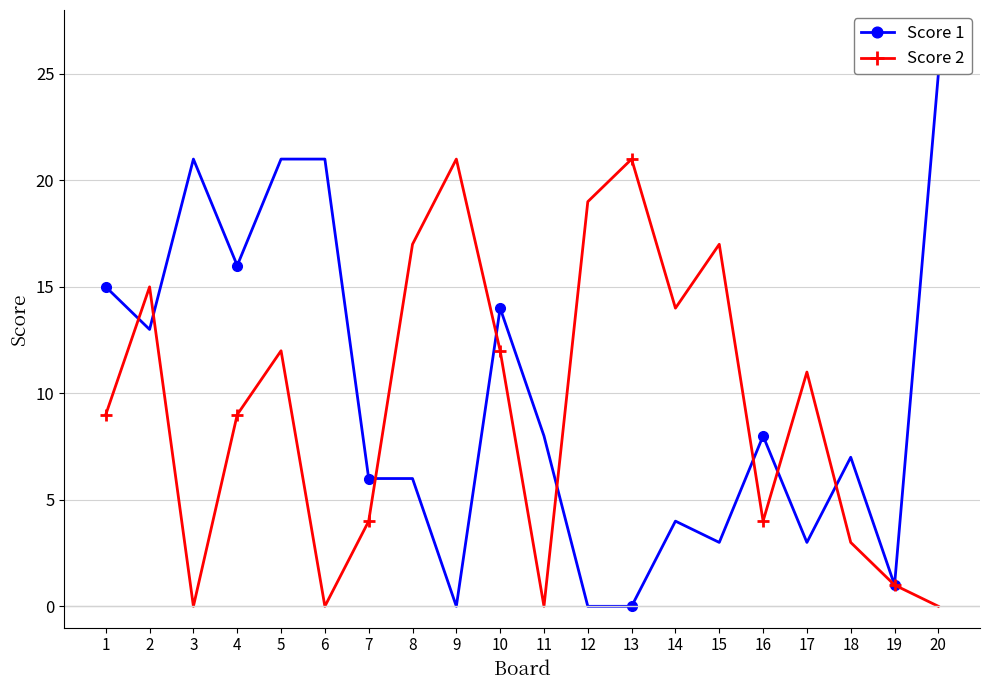

What are all the series names shown in the legend?

Score 1, Score 2